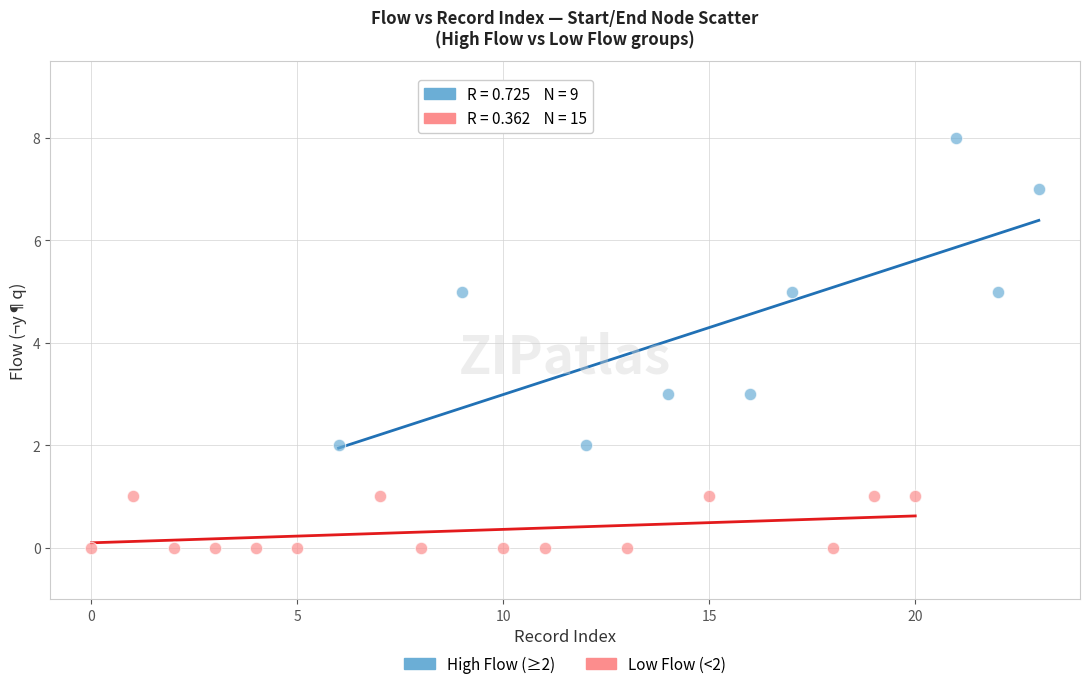

Which series reaches the maximum Y coordinate?

High Flow (≥2)